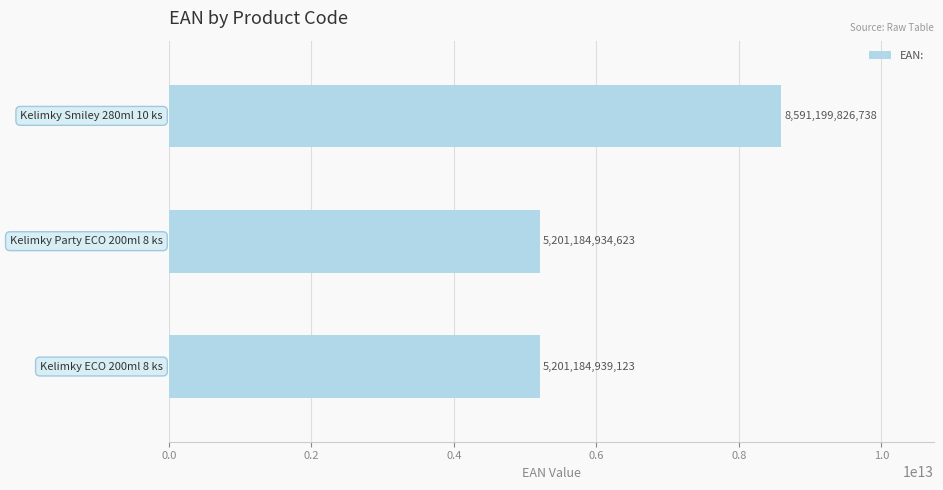

What is the greatest value displayed?

8591199826738